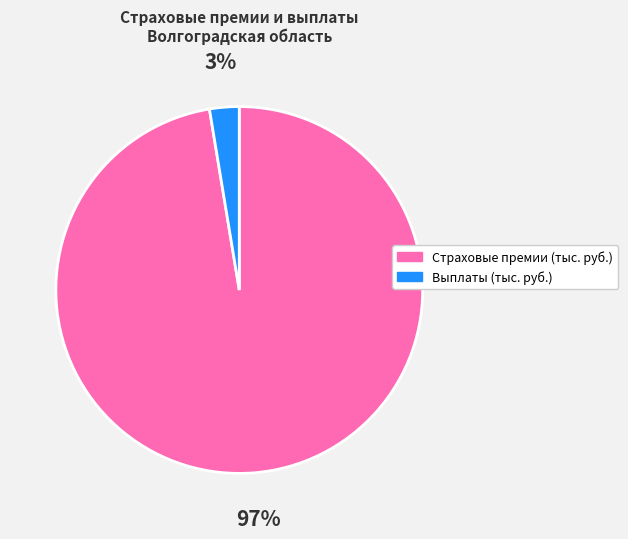

To the nearest percent, what is the average slice percentage?

50%